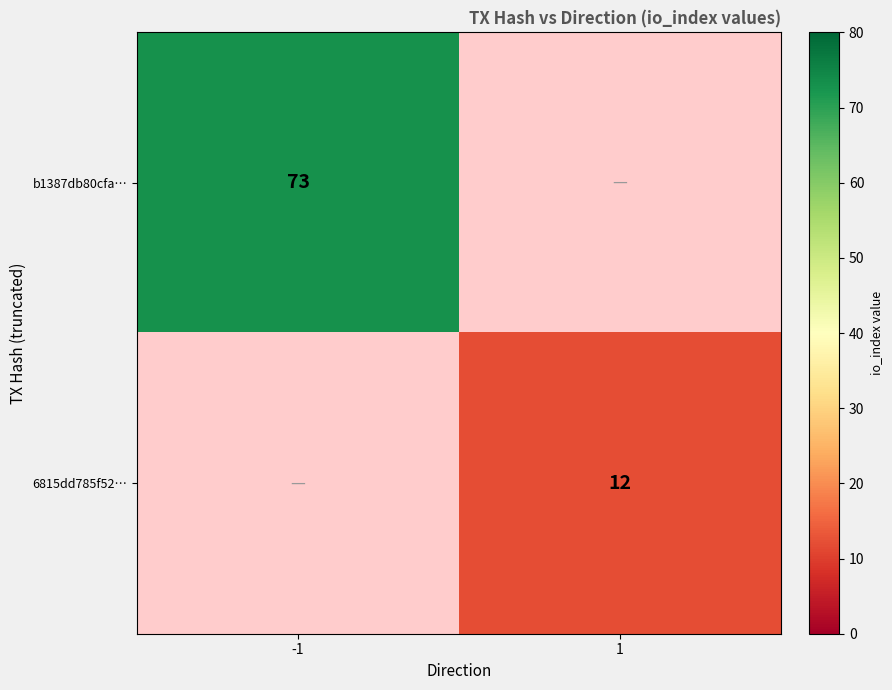

True or false: b1387db80cfa… has a value of 119.9 at -1.

False